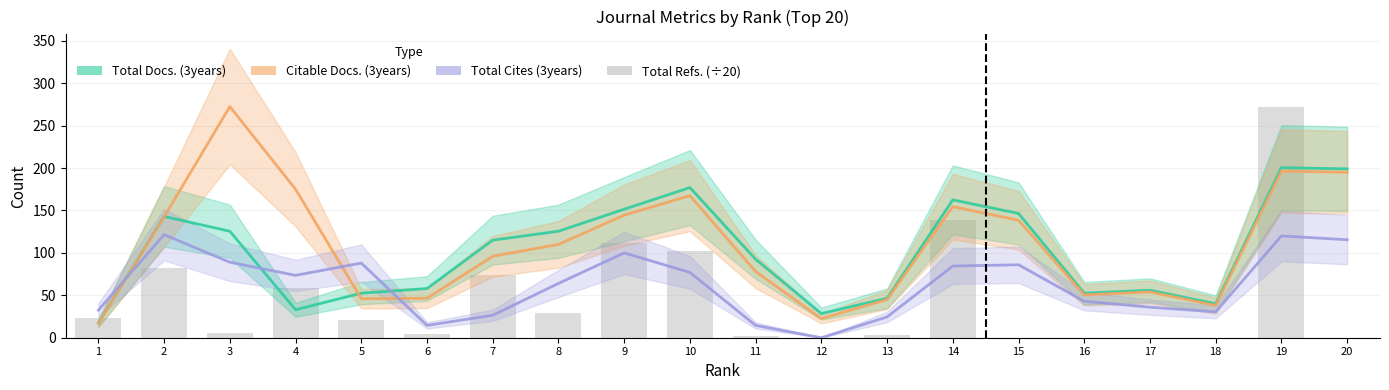

Between 7 and 10, which series saw the biggest shift?

Citable Docs. (3years)